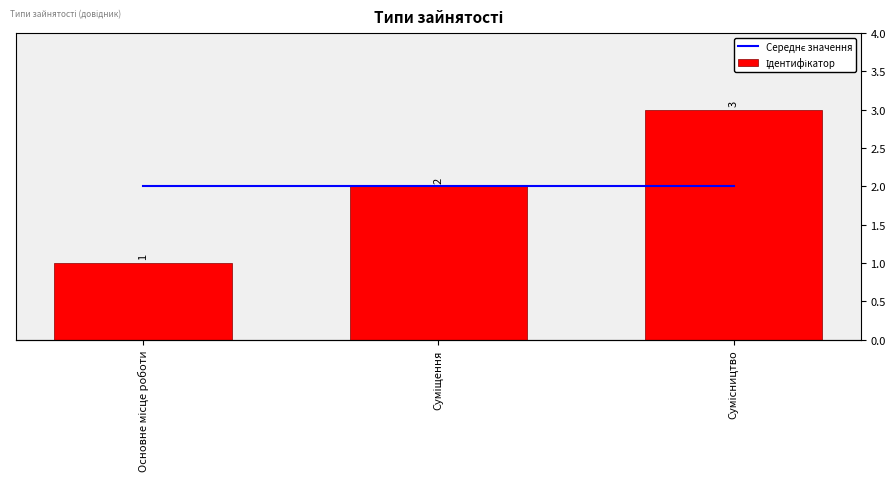

Which series has the largest range (max minus min)?

Ідентифікатор